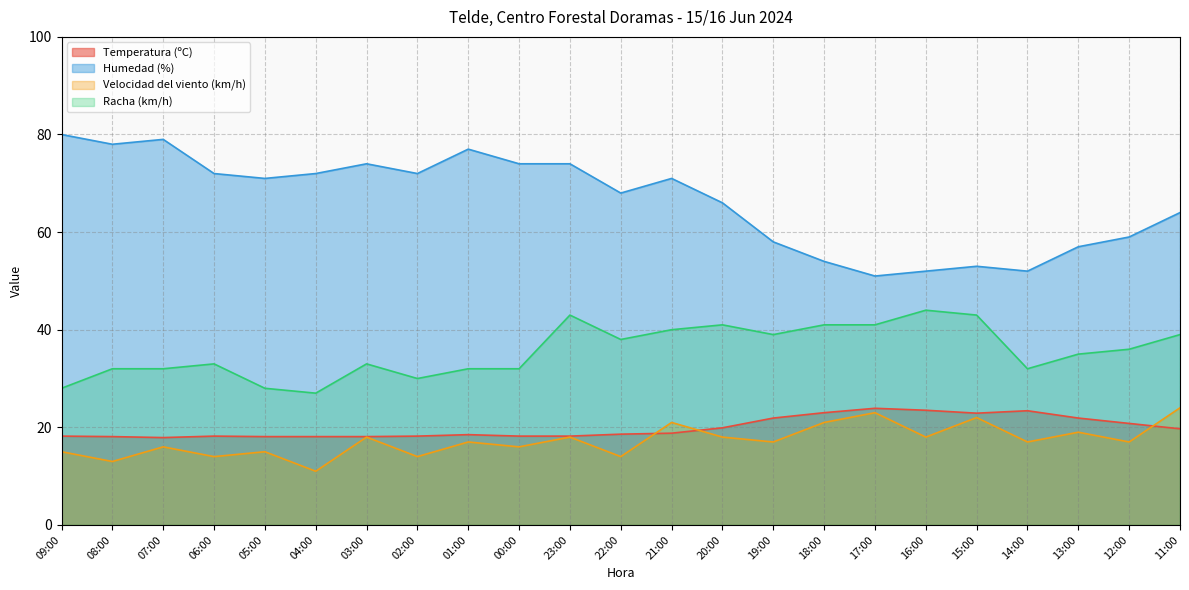

Is it true that Humedad (%) equals 32.5 at 17:00?

False